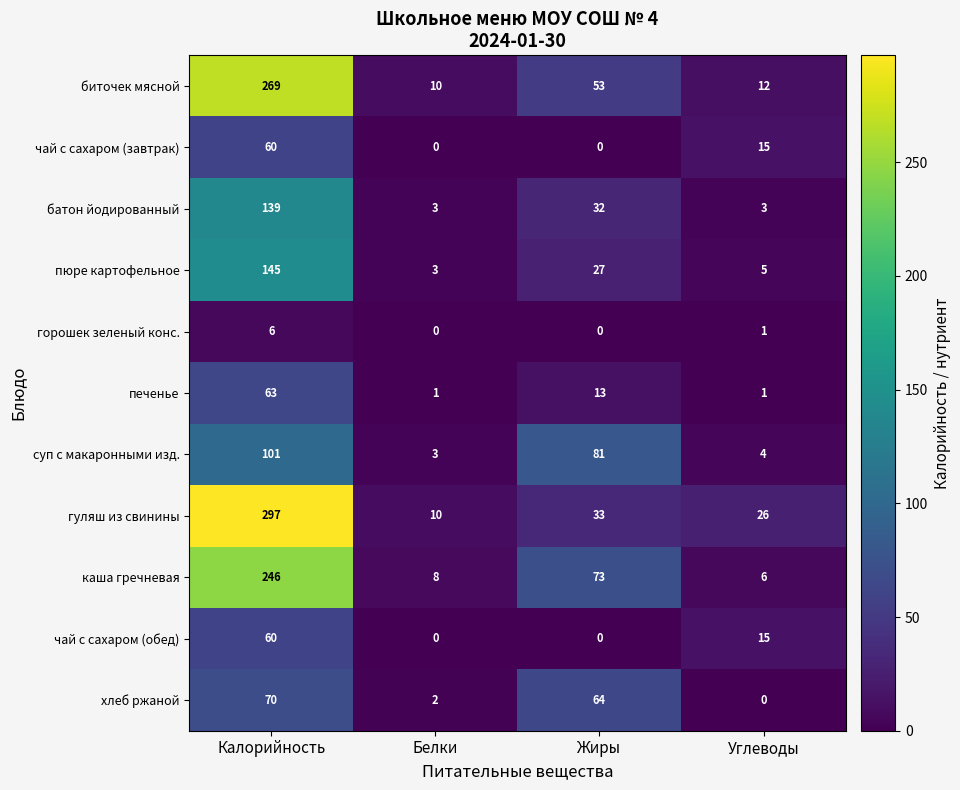

What is the difference between the second highest and minimum values in the суп с макаронными изд. series?

78